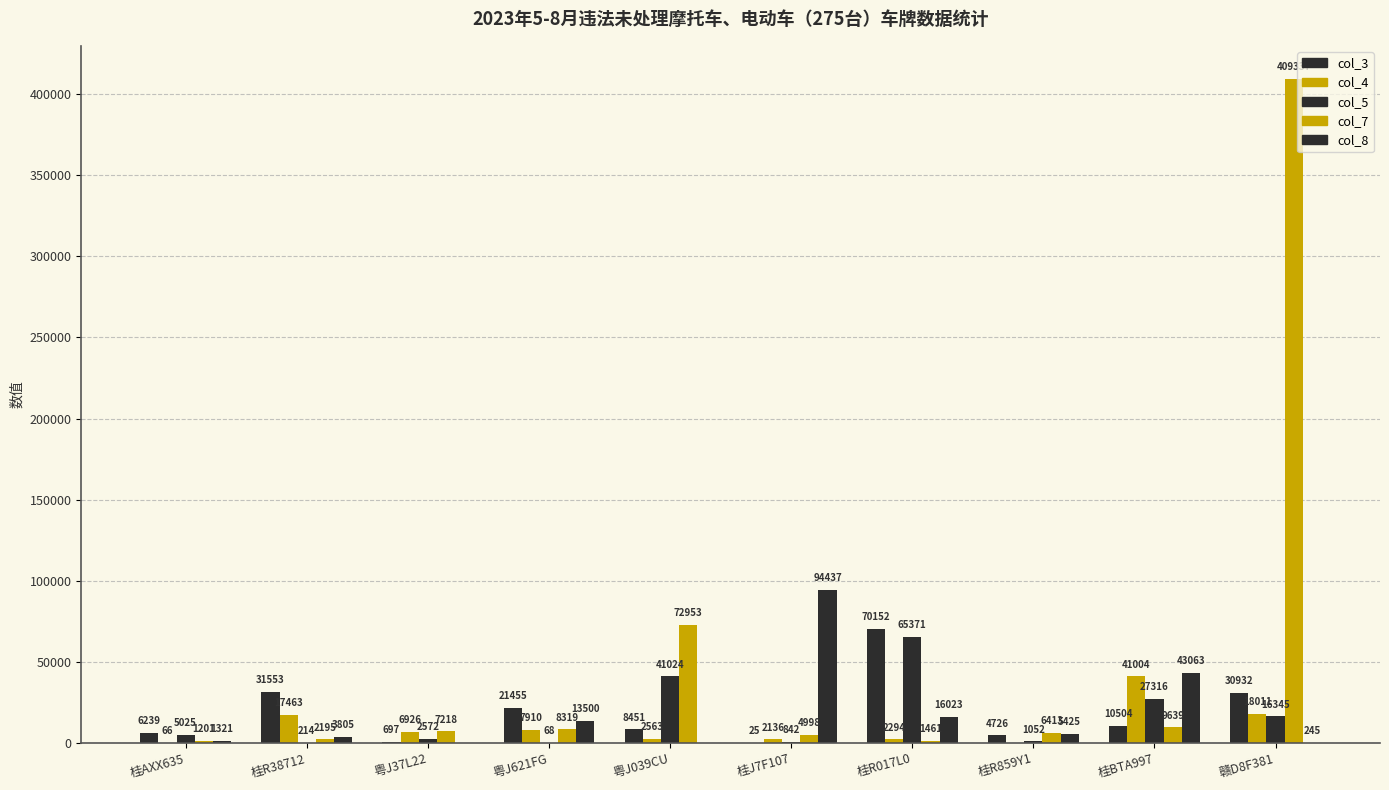

At how many categories does at least one series exceed 112472?

1